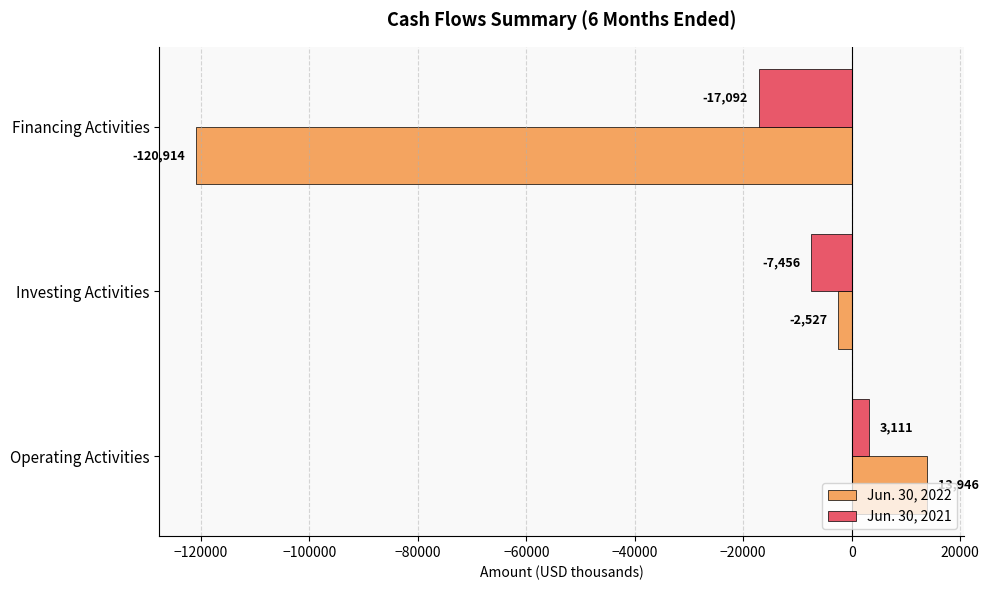

At which category is the sum across all series the highest?

Operating Activities